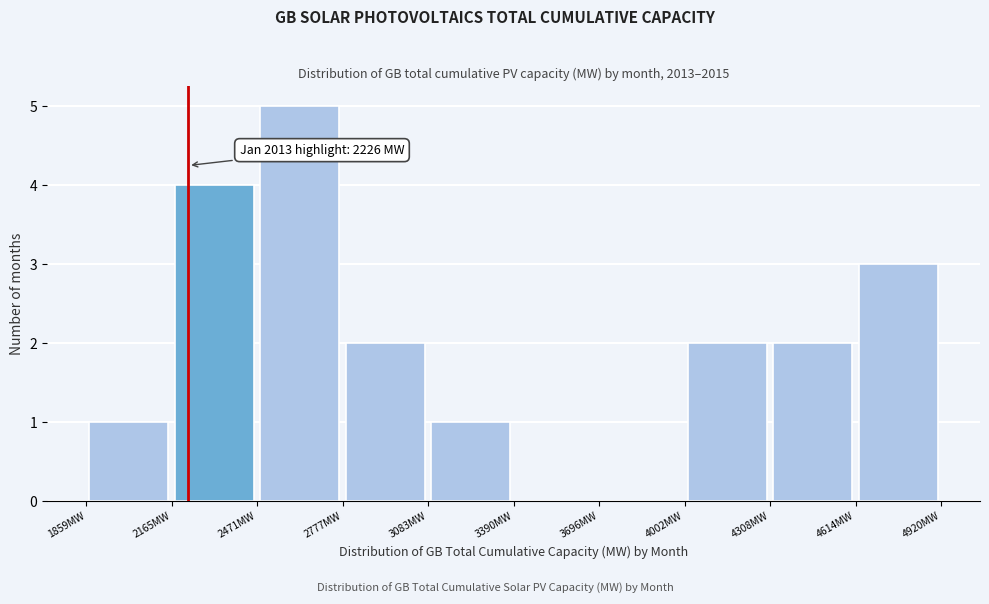

Which range on the x-axis has the tallest bar?

2450 to 2800